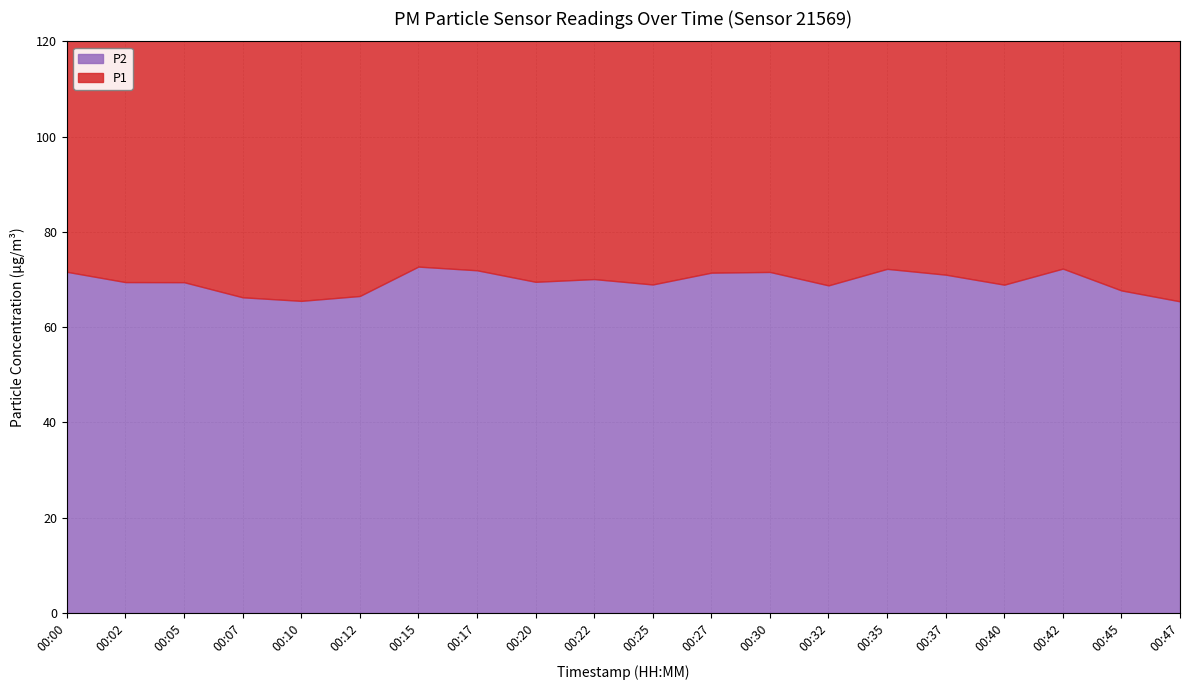

True or false: P1 and P2 cross at least once.

False